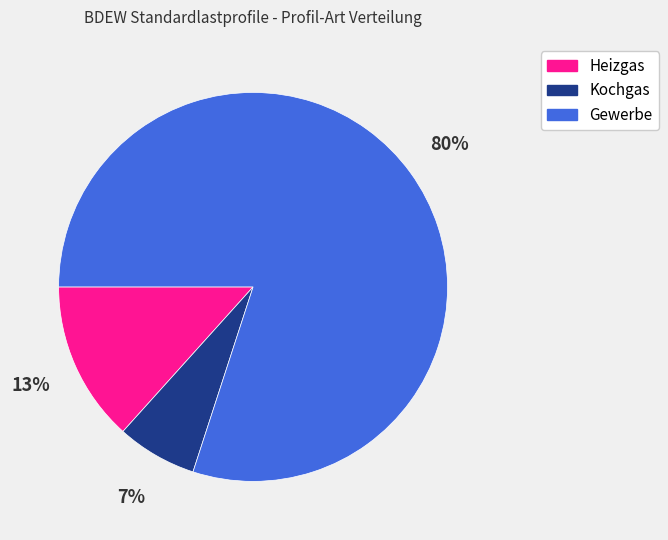

To the nearest percent, what is the difference between the largest and smallest slice percentages?

73%